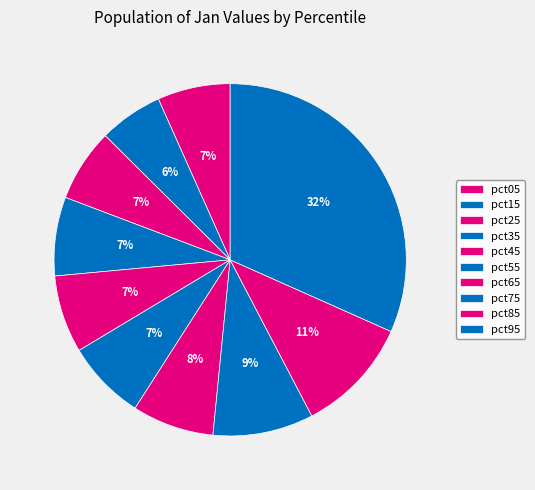

To the nearest percent, what is the combined percentage of pct65 and pct55?

15%